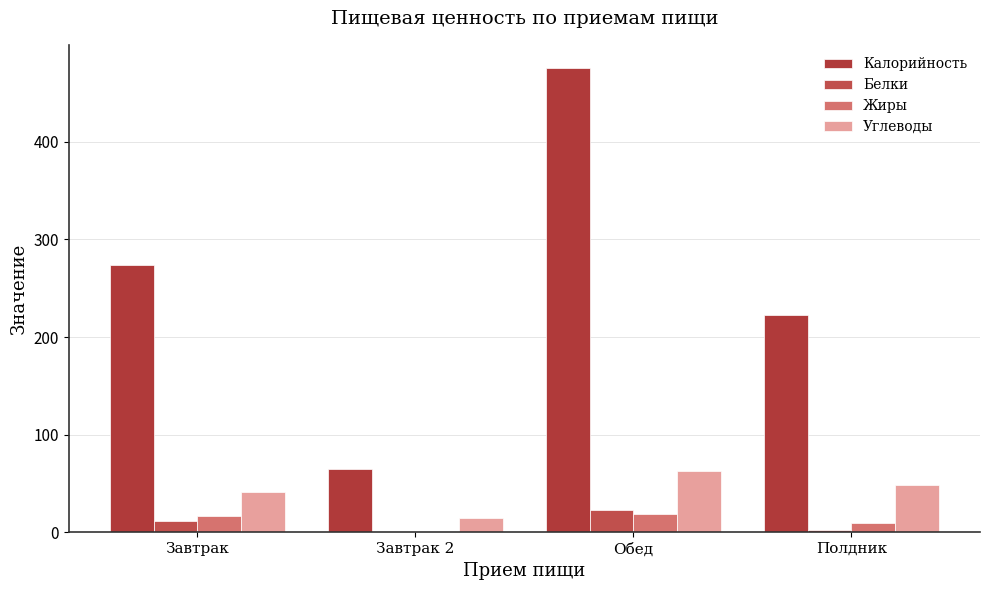

What value does the Жиры series have at Обед?

18.5